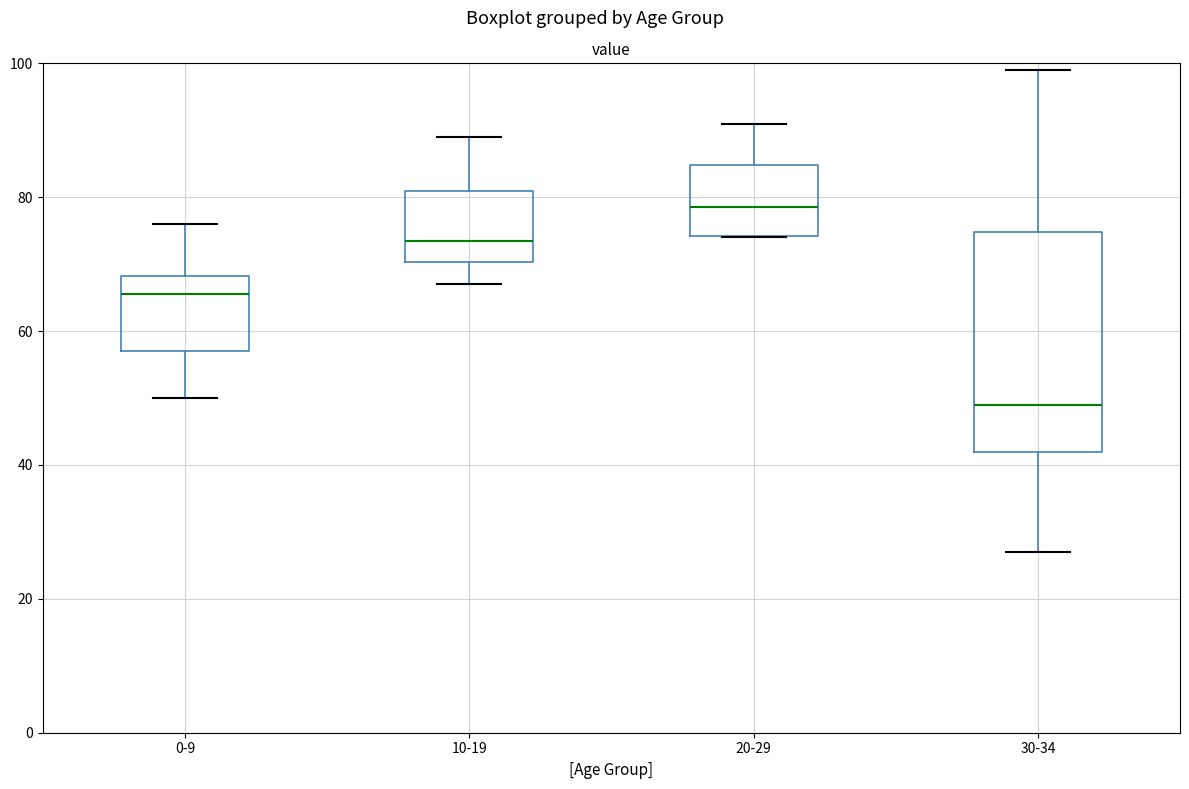

Where does the median line of the box for 0-9 sit on the y-axis? The values are not printed on the chart, so give them approximately, as read against the axis.

66